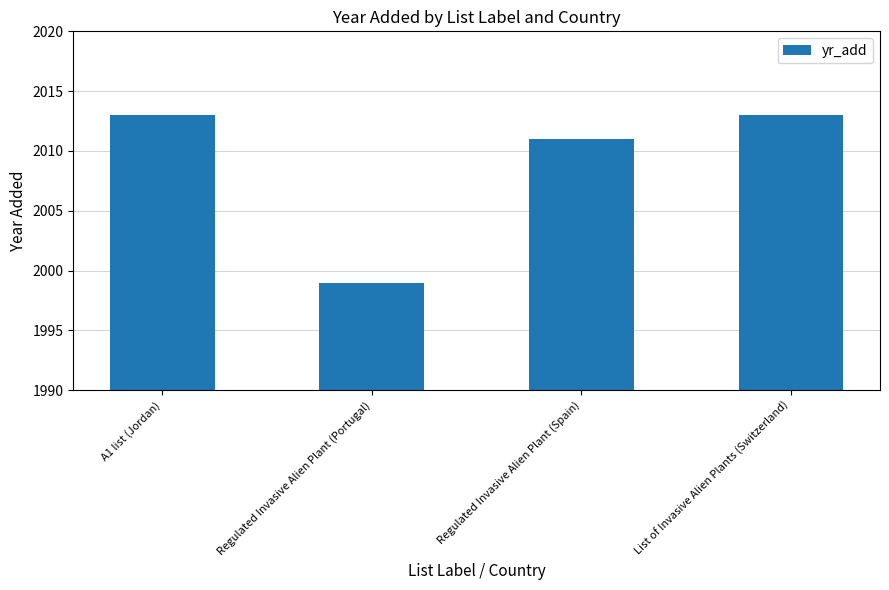

What is the label of the 1st bar from the left?

A1 list (Jordan)